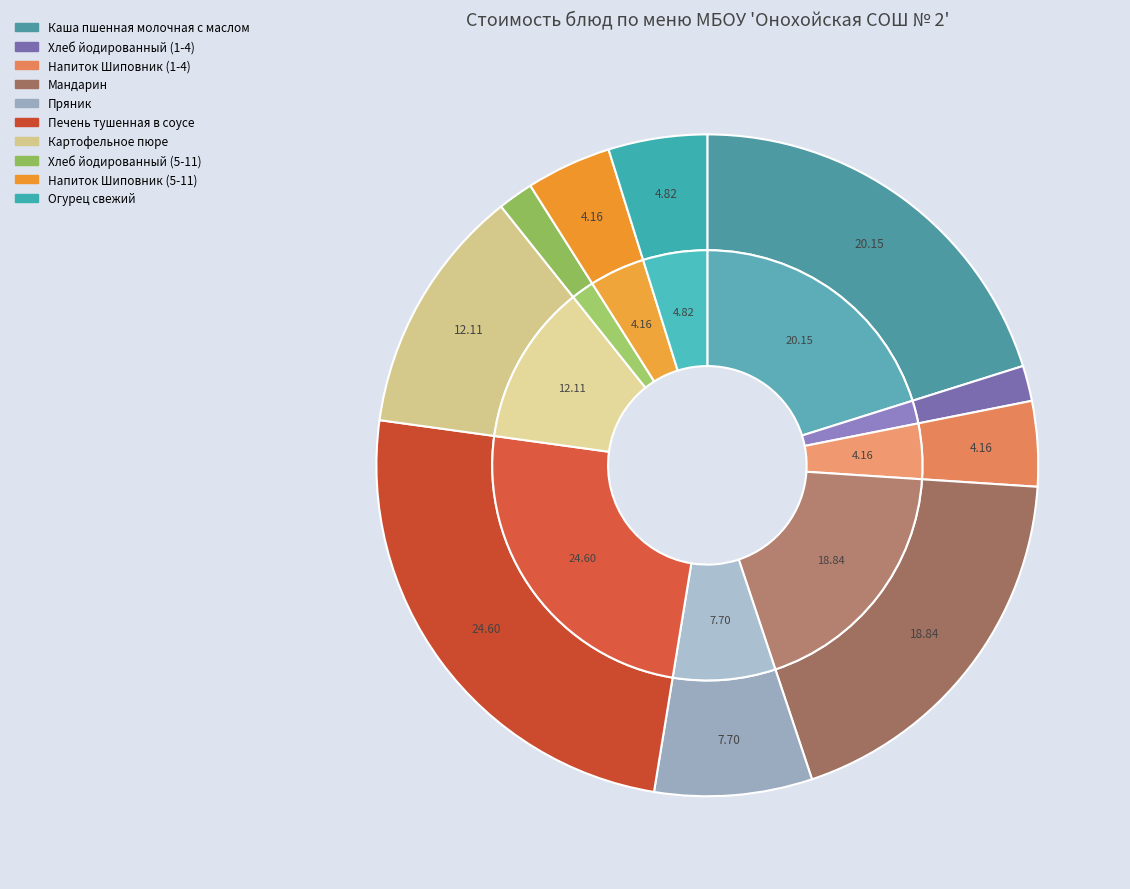

What percentage is the Напиток Шиповник (5-11) slice, to the nearest percent?

4%